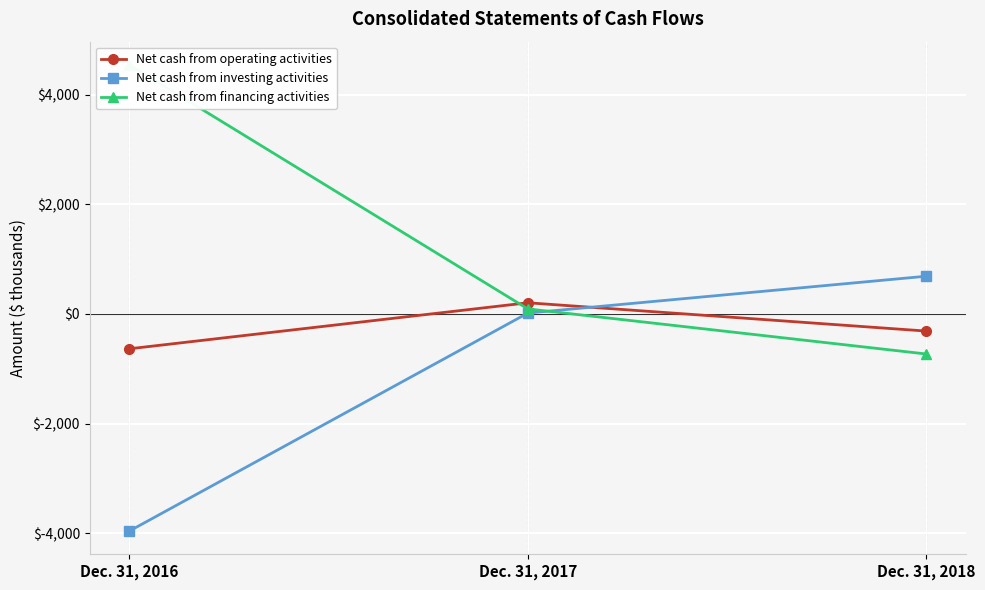

What is the minimum value shown in the chart?

-3960